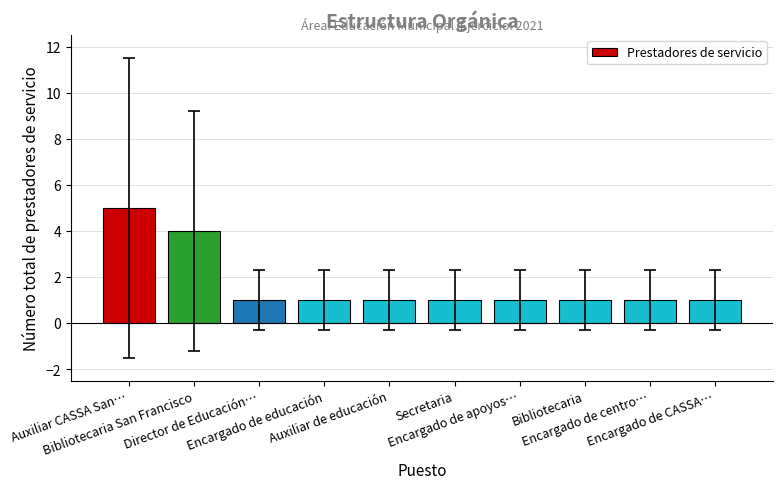

What is the difference between the second highest and second lowest values?

3